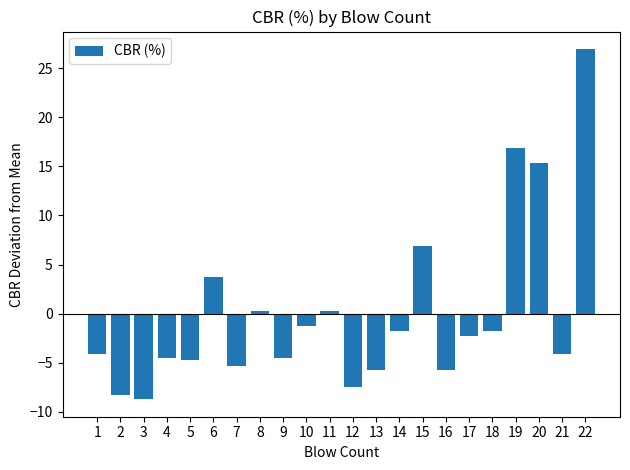

Does the chart contain any negative values?

Yes